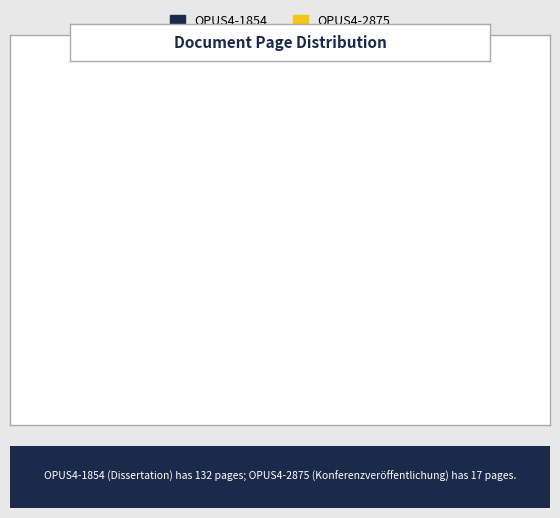

What percentage is NOT represented by OPUS4-1854?

11.4%